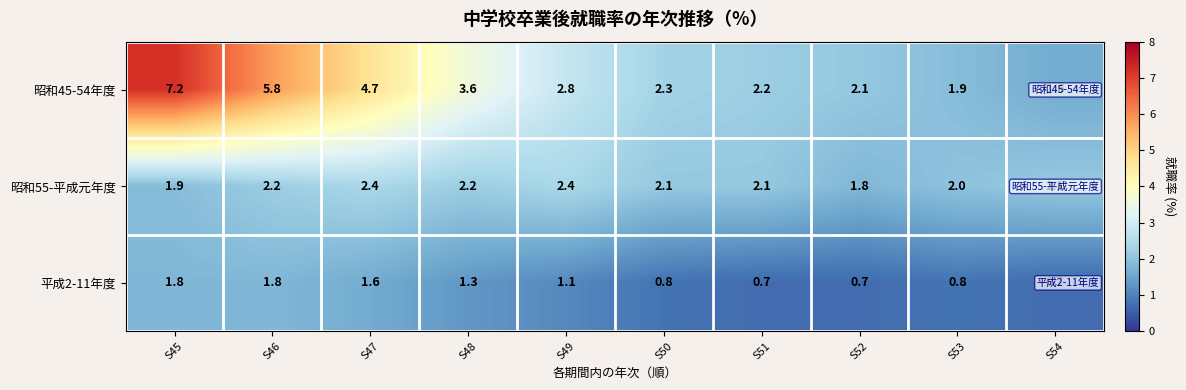

At S53, list the series in order from smallest to largest.

平成2-11年度, 昭和45-54年度, 昭和55-平成元年度